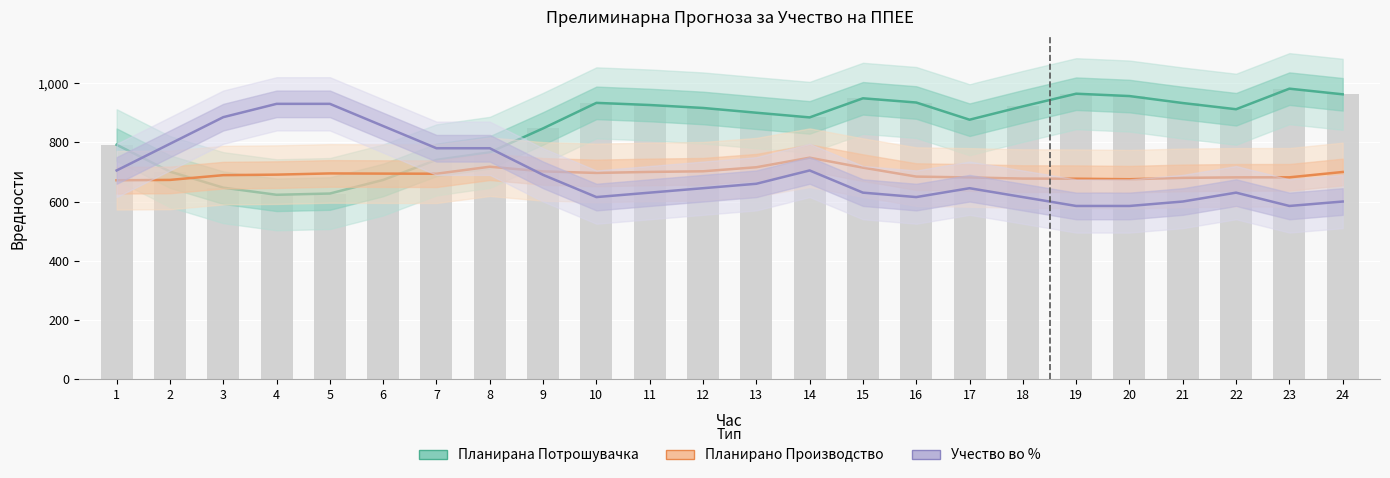

What is the total value across all series at 3?

2867.8